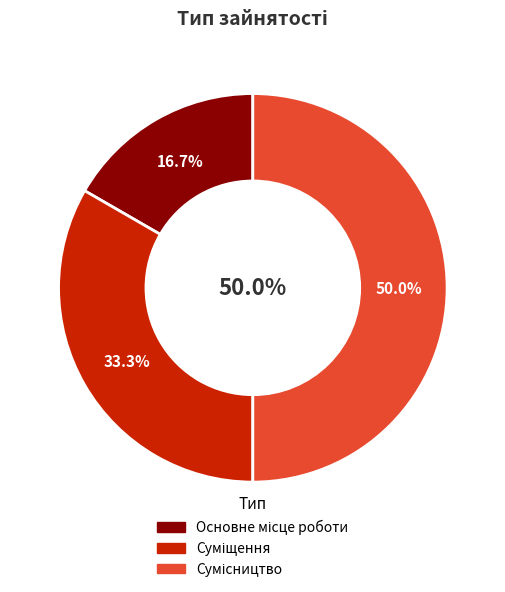

The Основне місце роботи slice represents 29% of the pie. True or false?

False